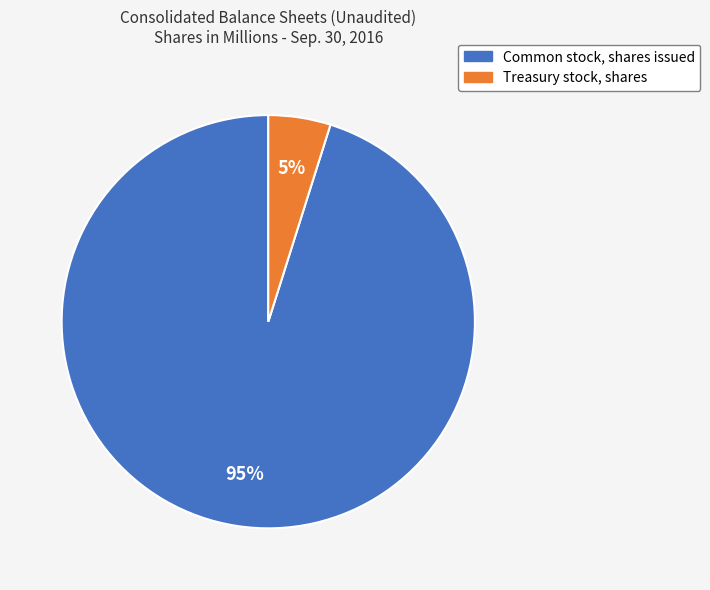

Does any single category account for the majority?

Yes